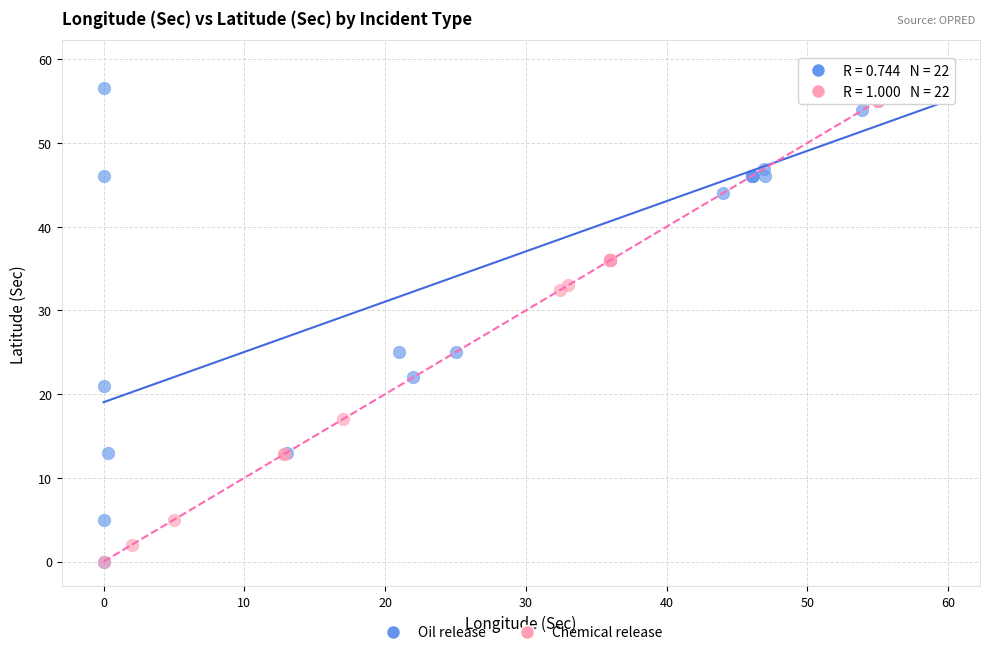

What are all the series names shown in the legend?

Oil release, Chemical release